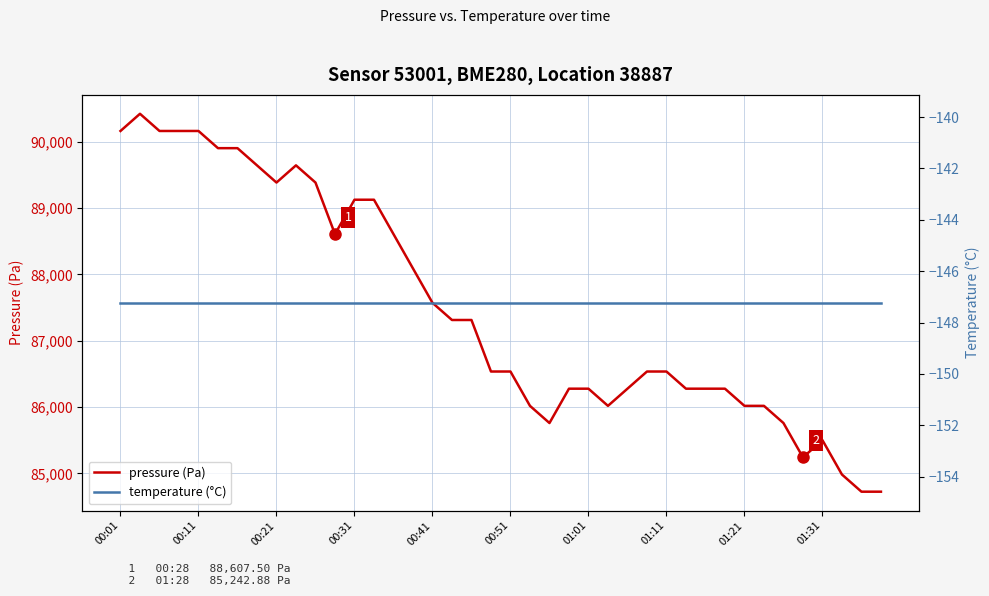

What is the minimum value for pressure (Pa)?

84725.5